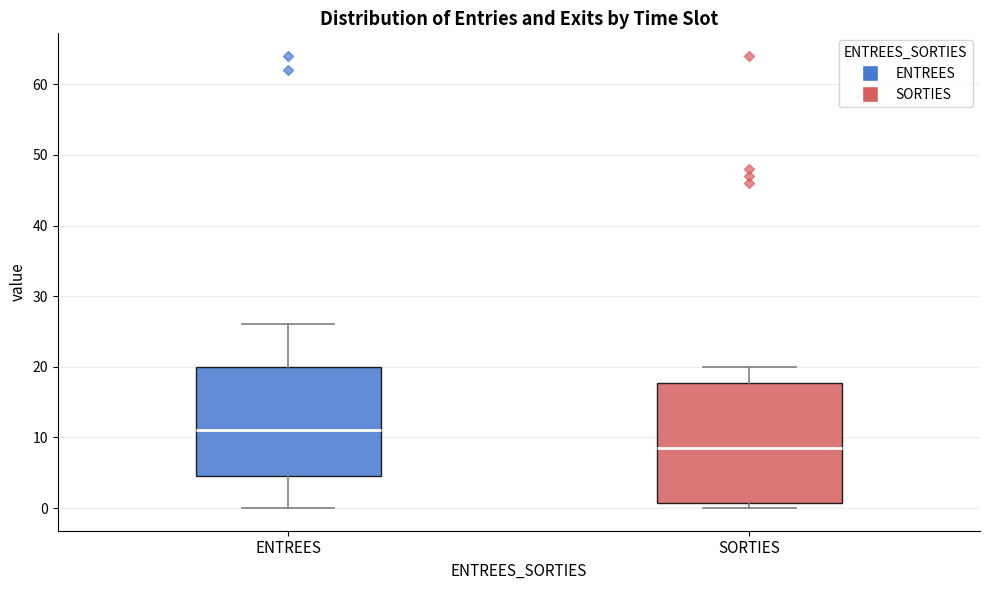

Which box's median line is the lowest?

SORTIES